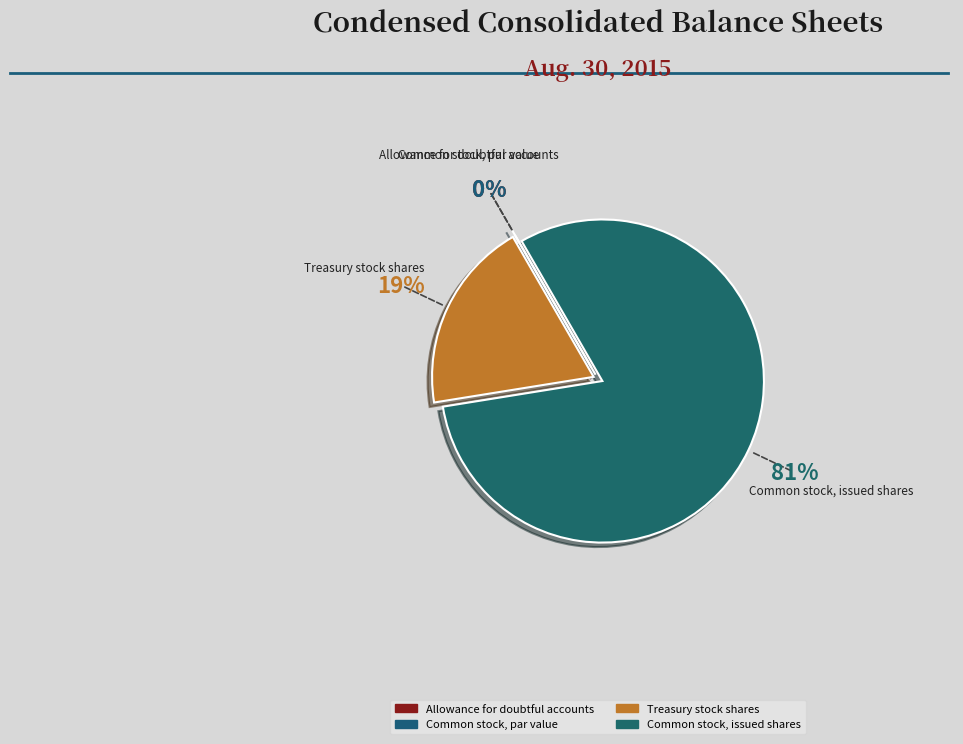

Is it true that Common stock, par value is 6% of the pie?

False